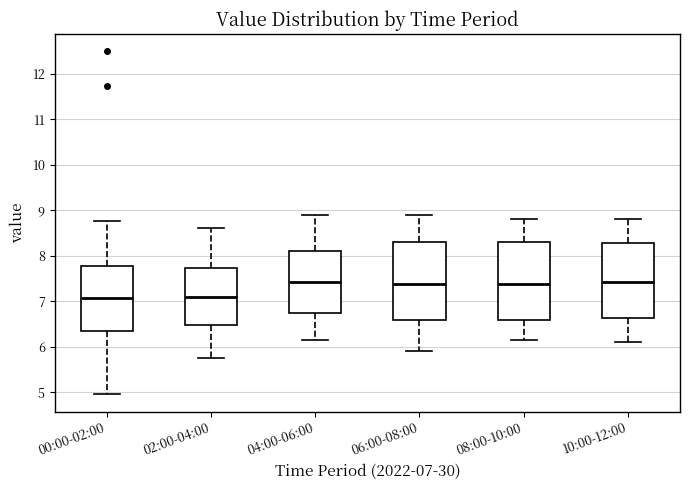

Reading left to right, transcribe this box plot: for each box, give where its median line is, the range the box spans, and where its two whiskers end, as read against the y-axis. The values are not printed on the chart, so give them approximately, as read against the axis.

00:00-02:00: median 7.1, box 6.3 to 7.8, whiskers 5.0 to 8.8
02:00-04:00: median 7.1, box 6.5 to 7.7, whiskers 5.8 to 8.6
04:00-06:00: median 7.4, box 6.7 to 8.1, whiskers 6.2 to 8.9
06:00-08:00: median 7.4, box 6.6 to 8.3, whiskers 5.9 to 8.9
08:00-10:00: median 7.4, box 6.6 to 8.3, whiskers 6.2 to 8.8
10:00-12:00: median 7.4, box 6.6 to 8.3, whiskers 6.1 to 8.8